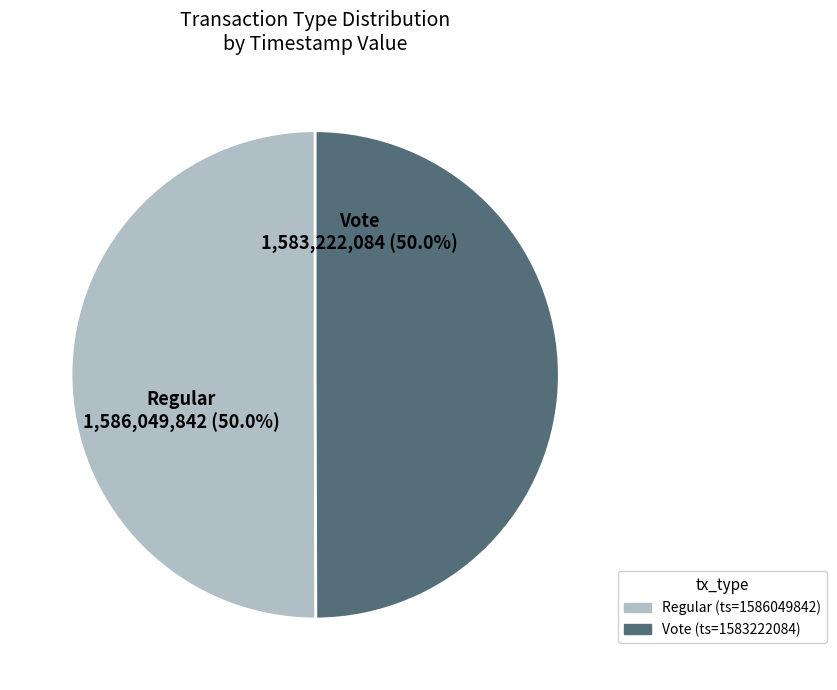

What is the total percentage of Regular and Vote?

100.0%